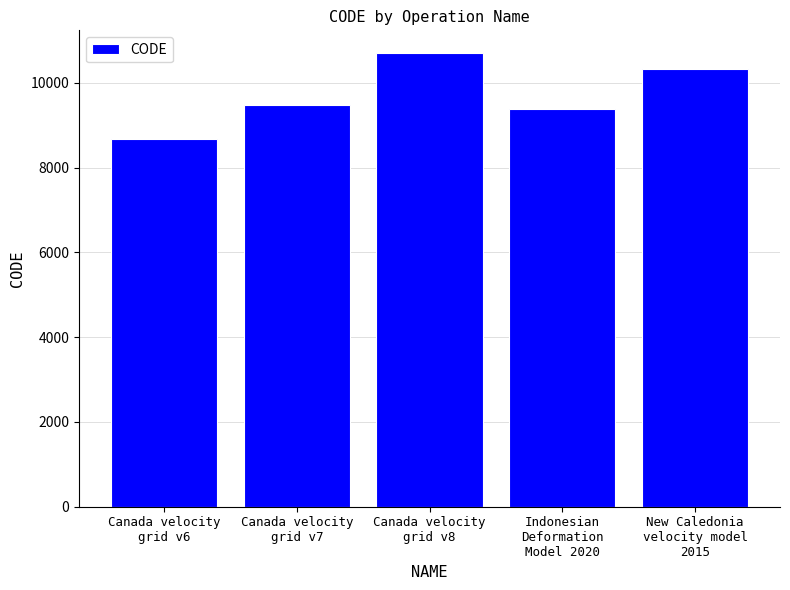

Are the bars grouped side by side (vs. stacked)?

No